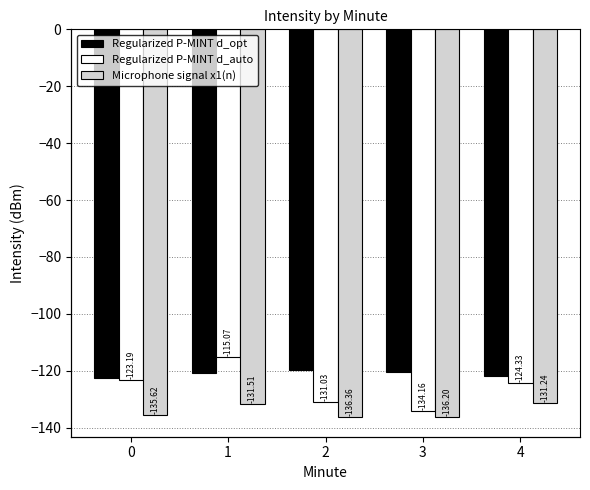

Reading left to right, list all the values displayed in this chart.

Regularized P-MINT d_opt: -122.5	-120.8	-119.7	-120.5	-121.7
Regularized P-MINT d_auto: -123.2	-115.1	-131.0	-134.2	-124.3
Microphone signal x1(n): -135.6	-131.5	-136.4	-136.2	-131.2